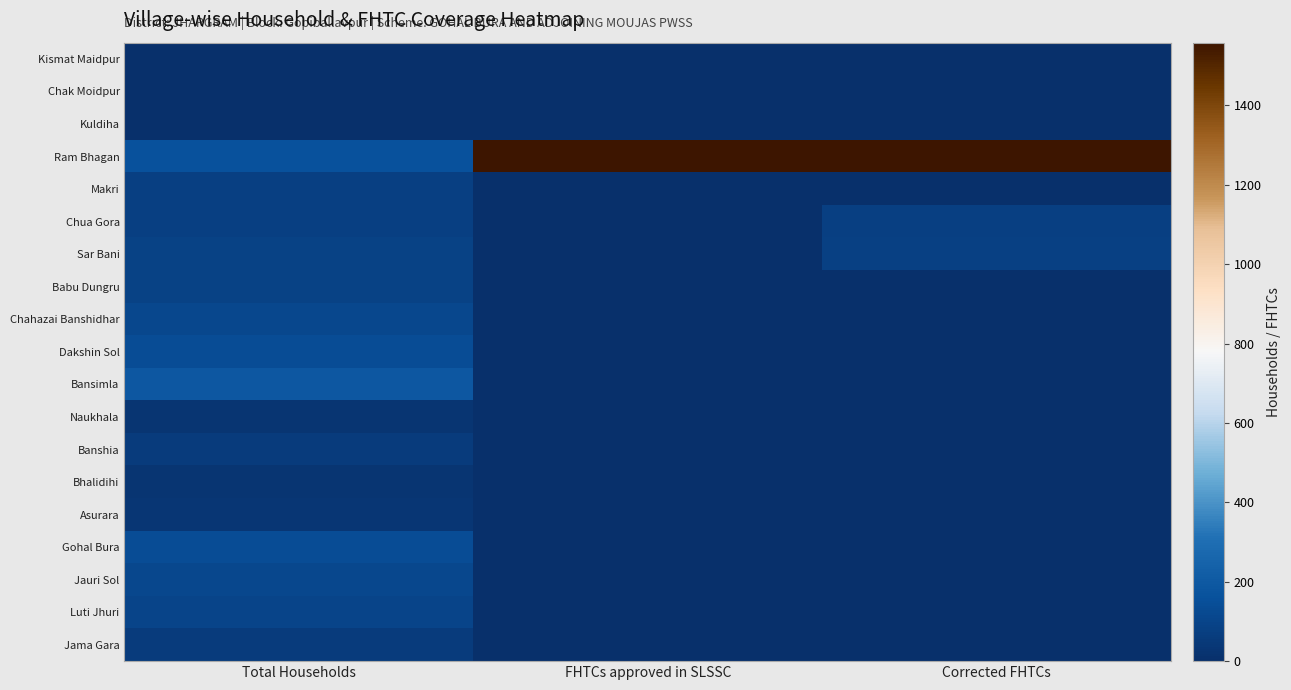

Count the number of categories in the chart.

3